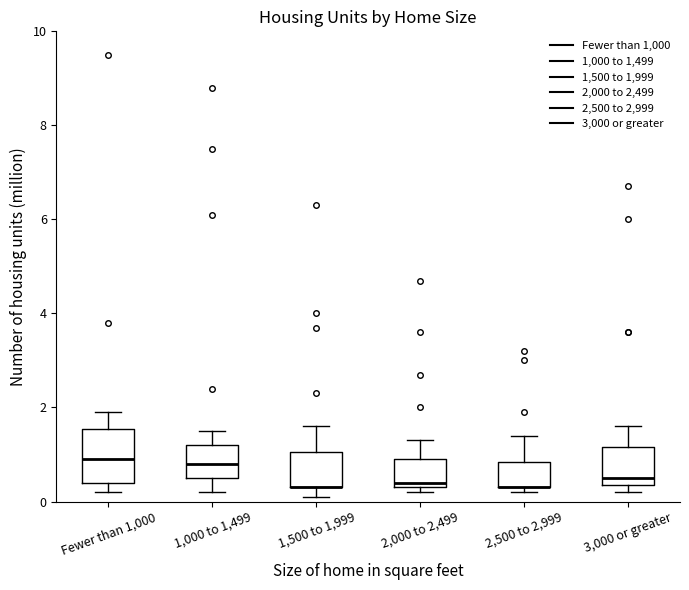

Where does the median line of the box for Fewer than 1,000 sit on the y-axis? The values are not printed on the chart, so give them approximately, as read against the axis.

1.0